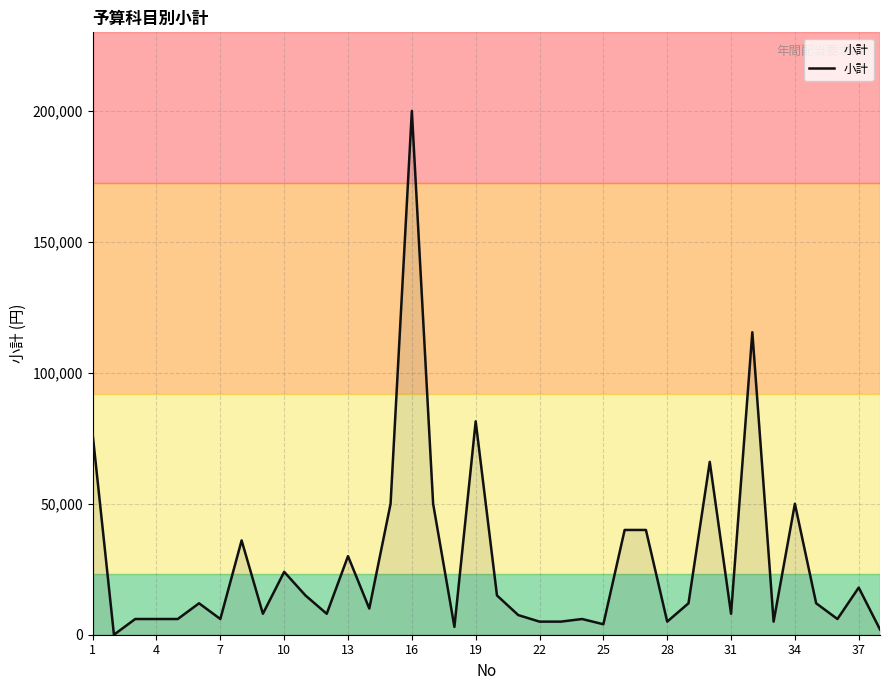

What is the greatest value displayed?

200000